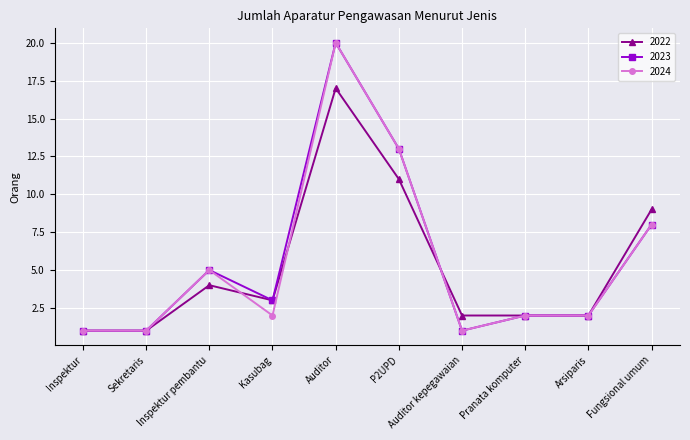

At which label does 2023 first exceed 3?

Inspektur pembantu